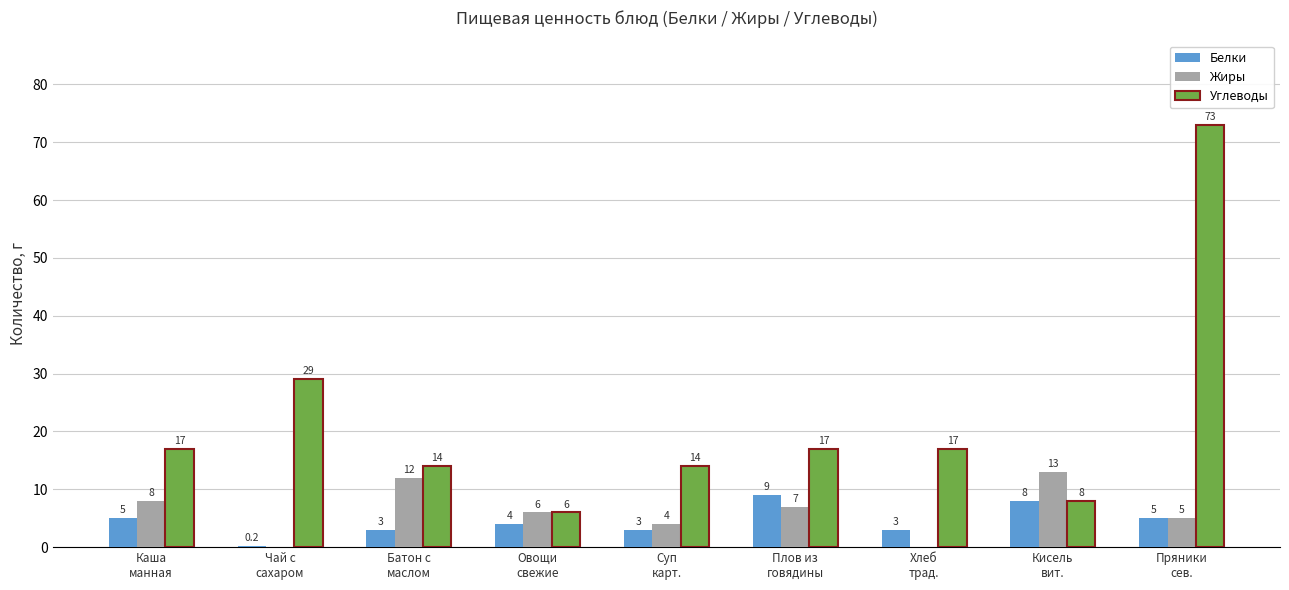

Which series has the largest total across all categories?

Углеводы